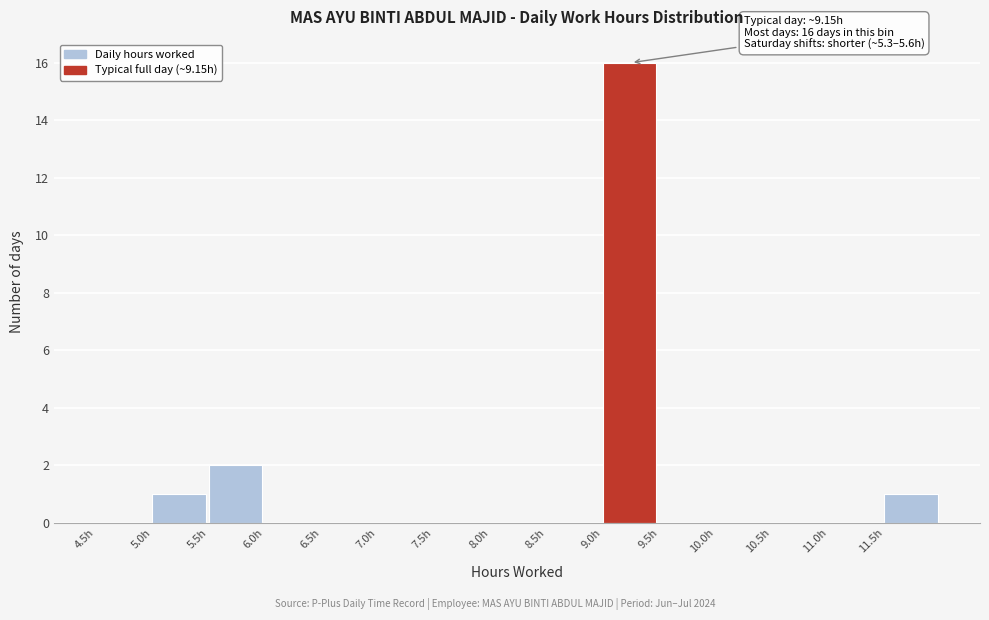

Over which range of the x-axis is the bar tallest?

9.0 to 9.5